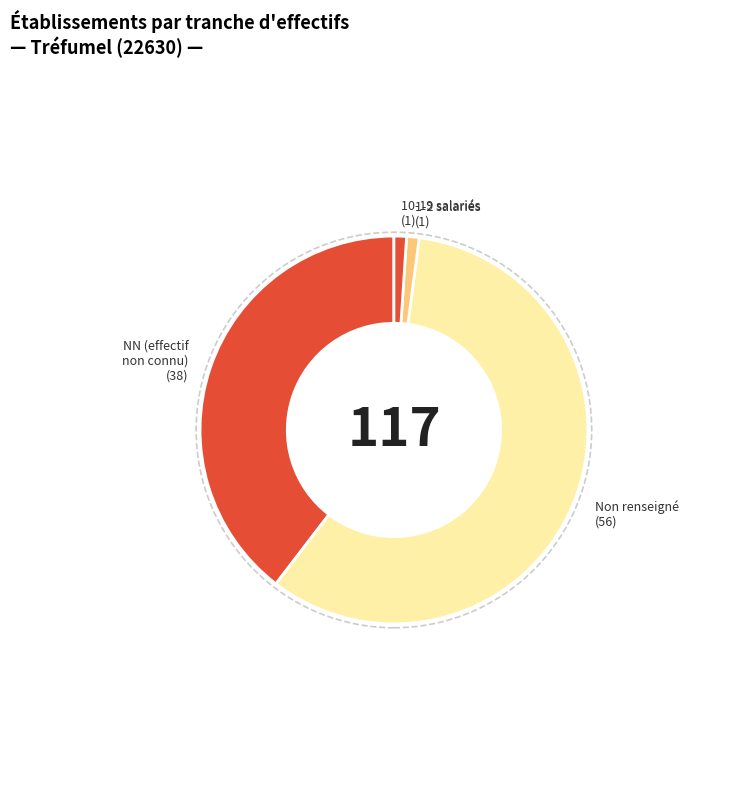

Is the sum of Non renseigné and 10-19 salariés greater than half?

Yes